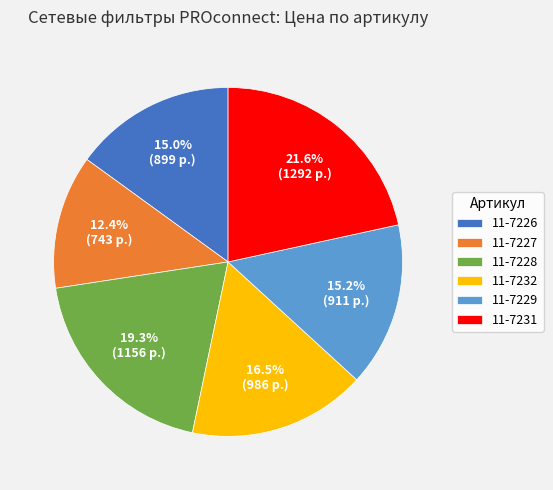

To the nearest percent, what is the difference between the 11-7231 and 11-7226 slice percentages?

7%